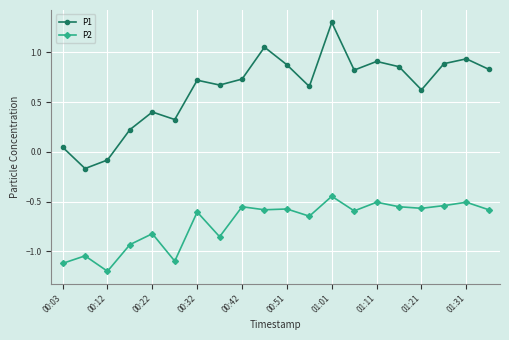

What is the maximum value for P1?

1.3